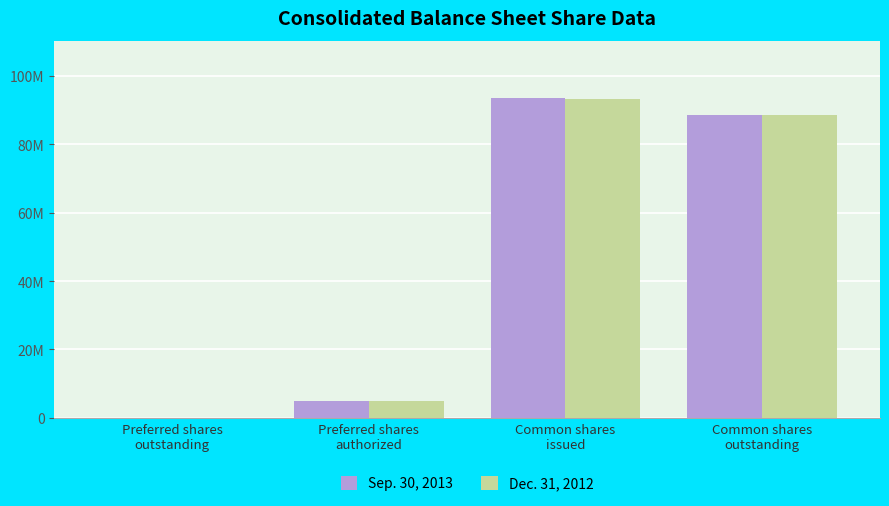

Which series changed the most between Preferred shares
outstanding and Common shares
outstanding?

Sep. 30, 2013